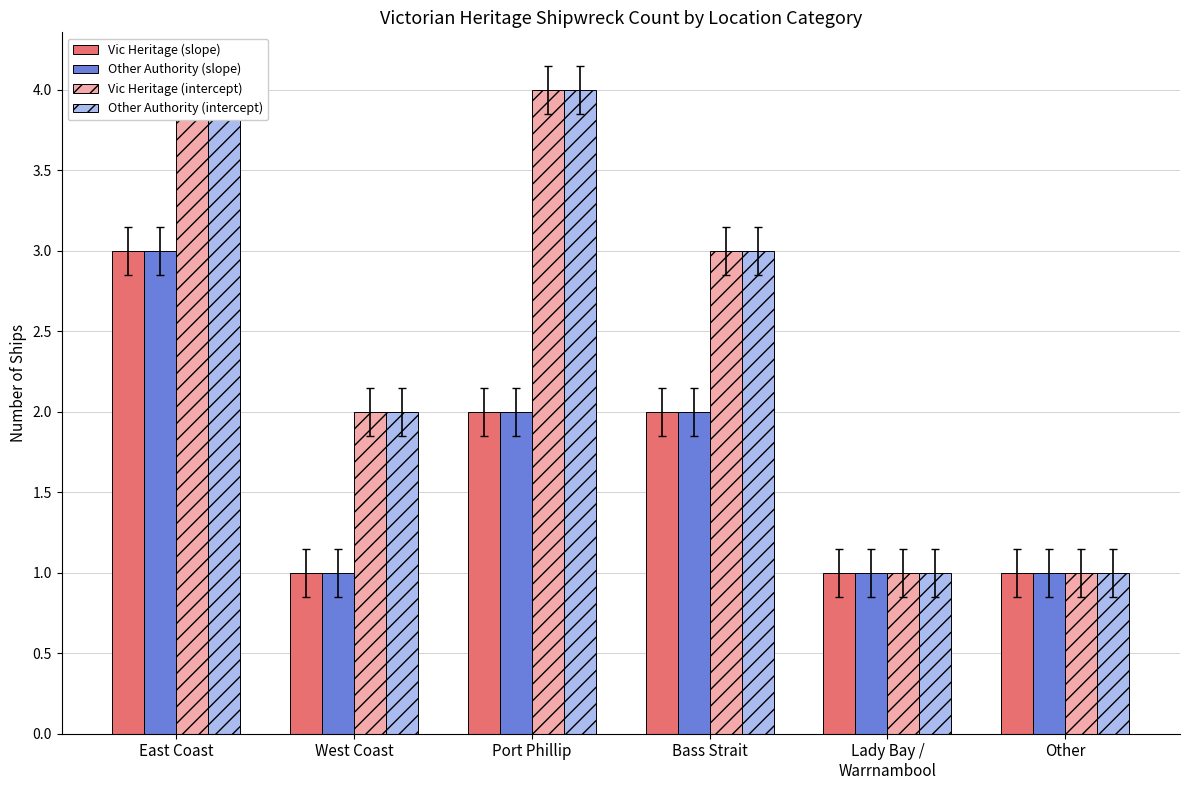

What is the maximum value shown in the chart?

4